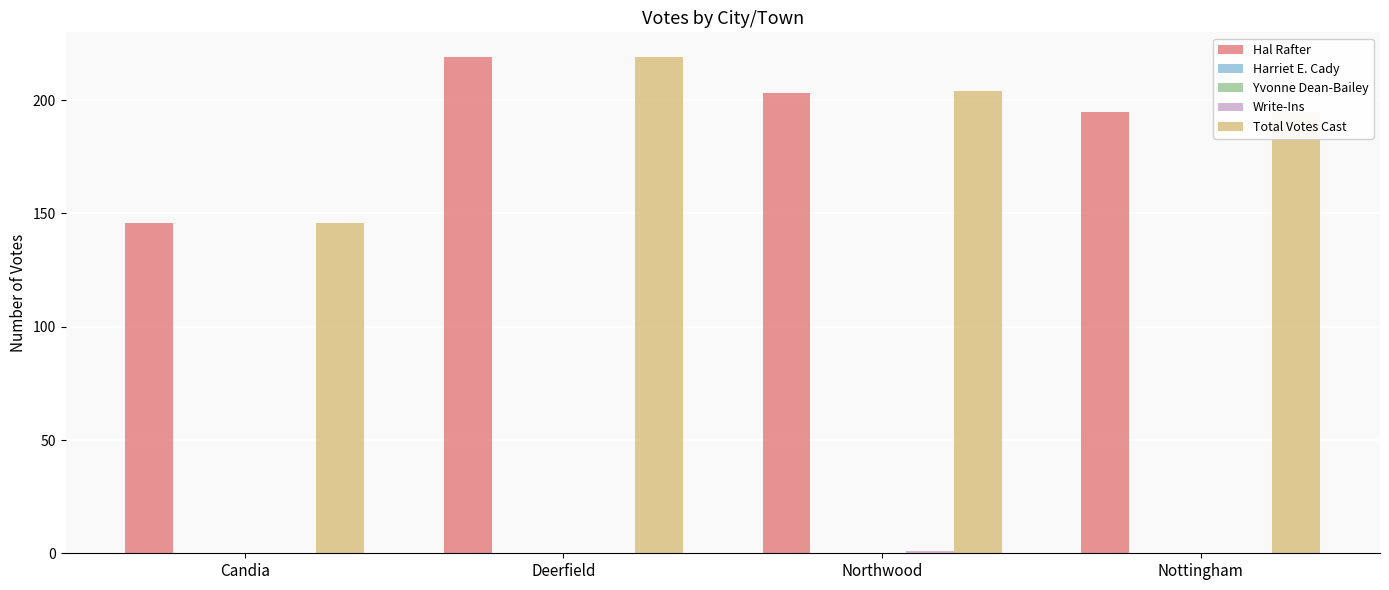

What is the label of the 3rd bar from the right?

Deerfield